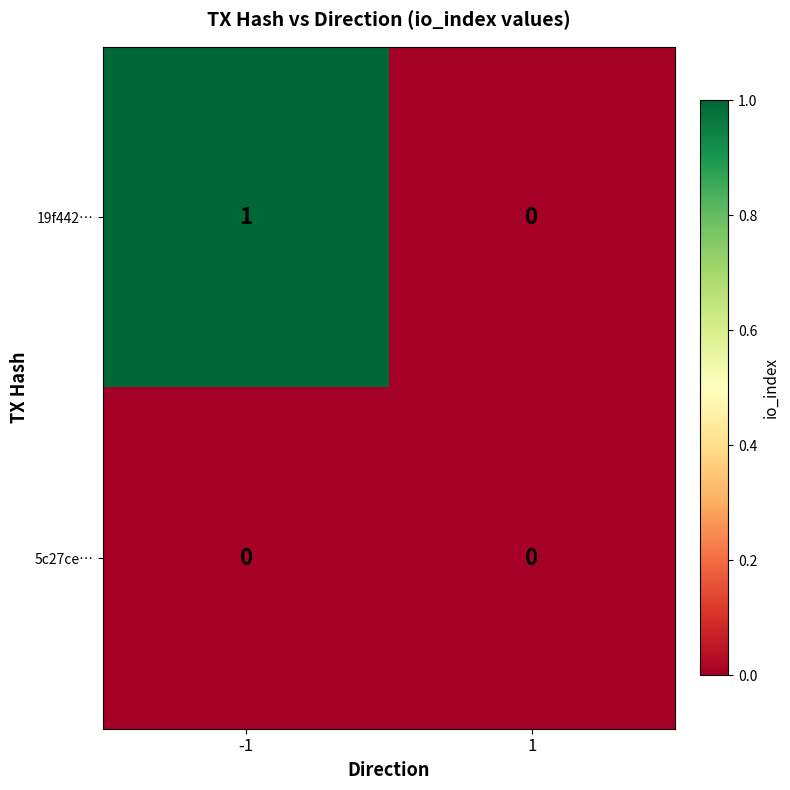

Which series has the largest total across all categories?

19f442…